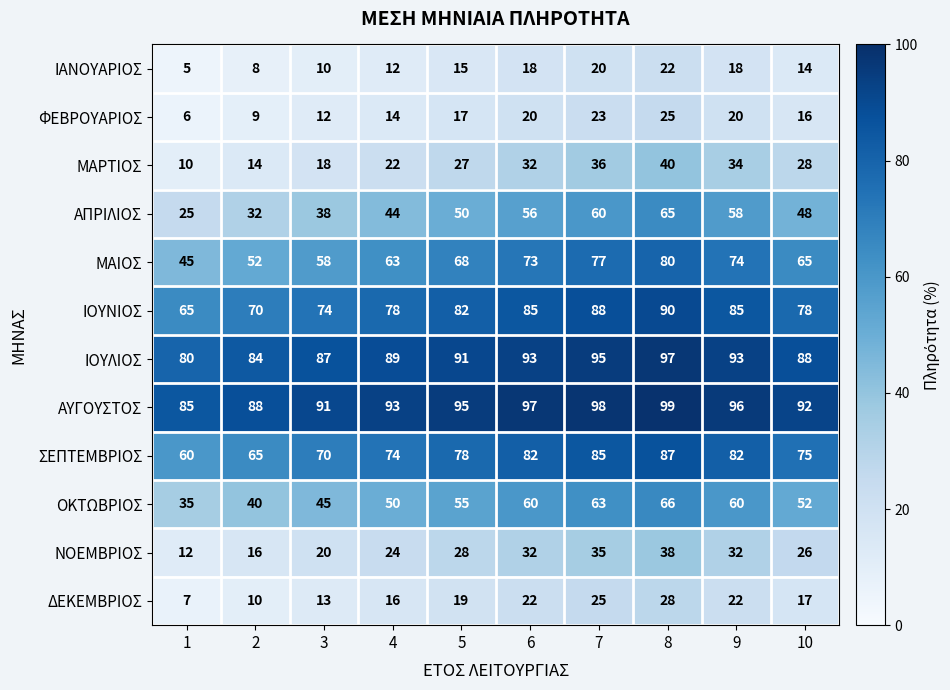

What is the spread (max minus min) of values at 5?

80